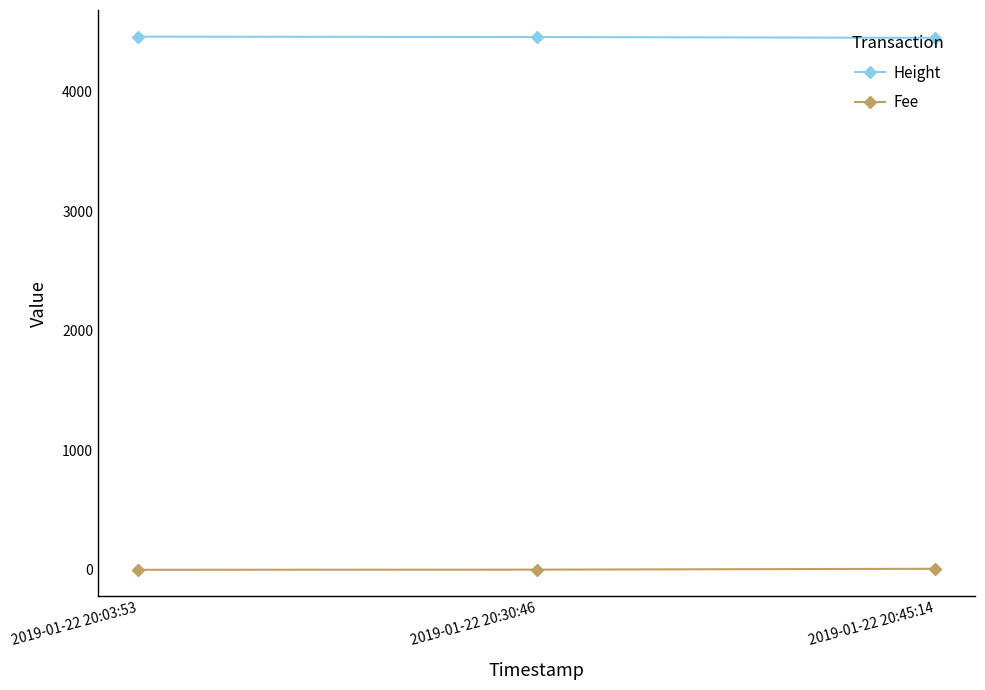

At how many categories does at least one series exceed 1075?

3